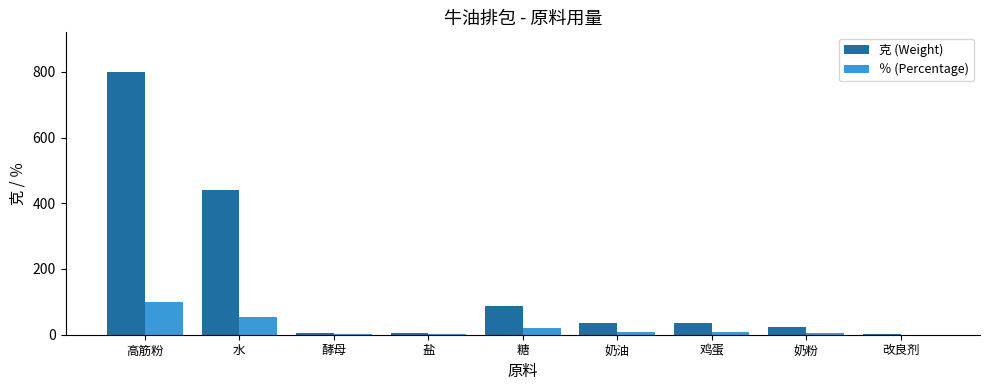

What is the sum of all 克 (Weight) values?

1434.9